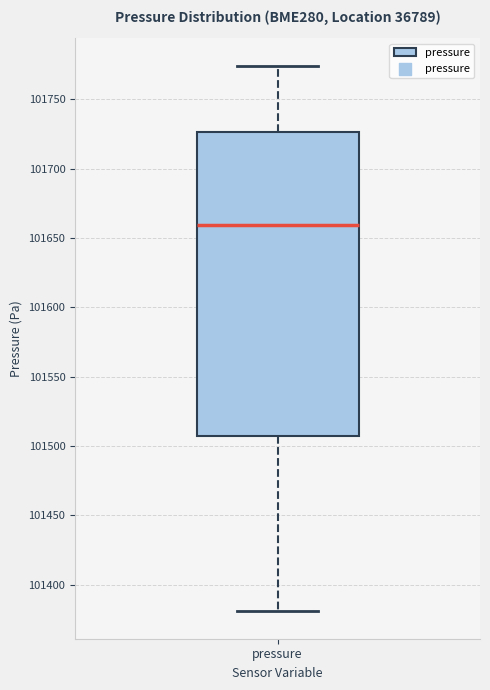

Where is the lower edge of the box for pressure on the y-axis? The values are not printed on the chart, so give them approximately, as read against the axis.

101510